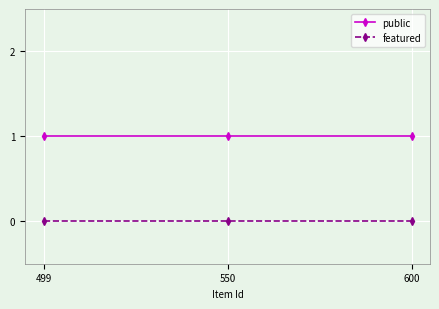

What is the average value of the public series?

1